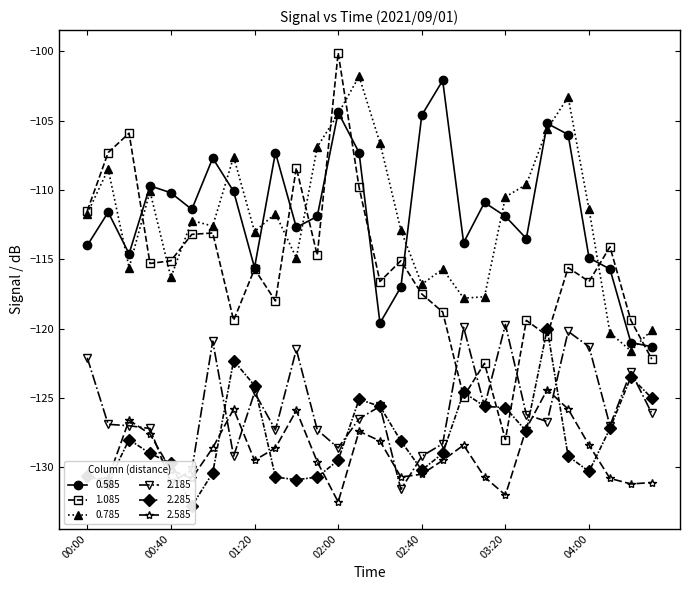

Is it true that 0.785 equals -156.9 at 01:20?

False